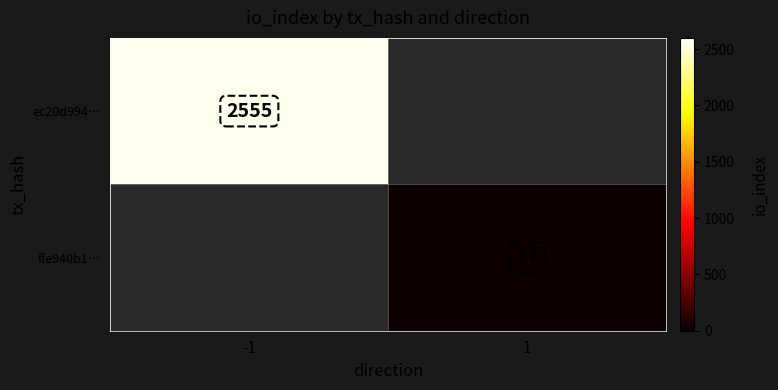

At how many categories does at least one series exceed 503?

1